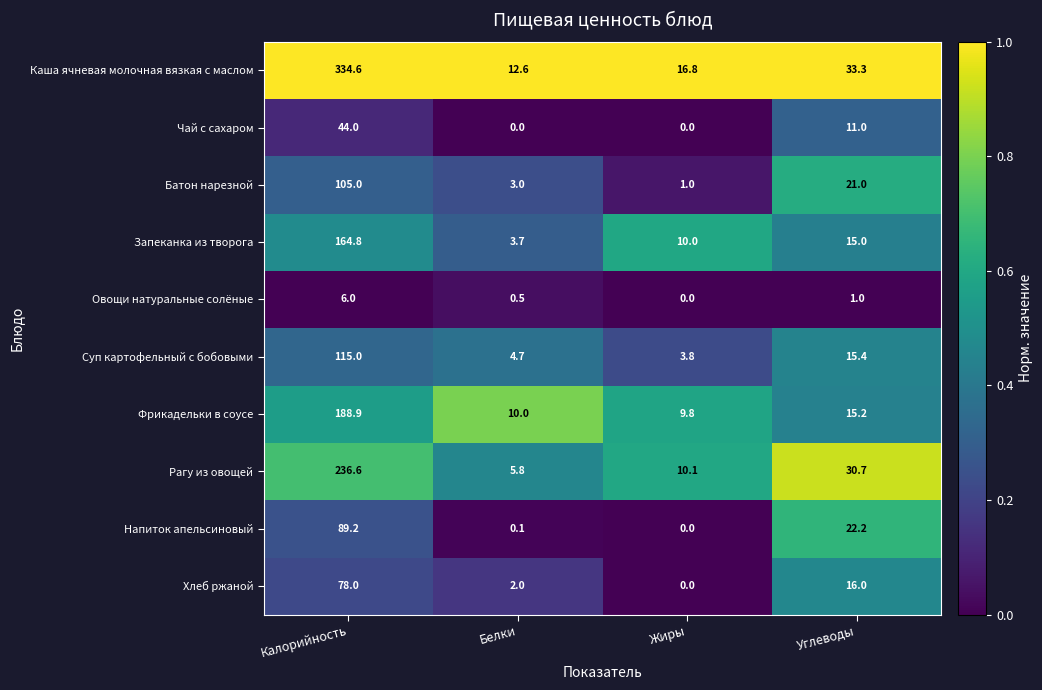

What is the difference between the second highest and minimum values in the Каша ячневая молочная вязкая с маслом series?

20.7